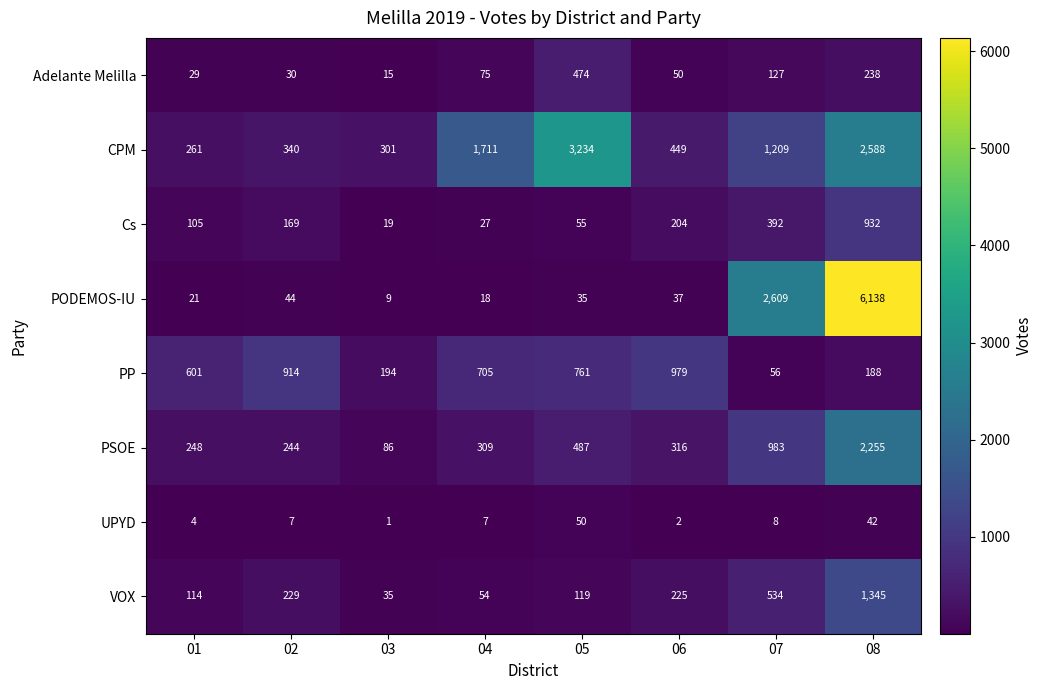

Which label corresponds to the largest value in the chart?

08